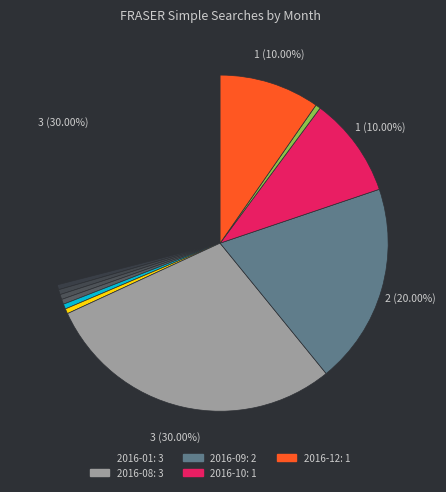

What is the ratio of the value at 2016-08 to the value at 2016-12?

3.0